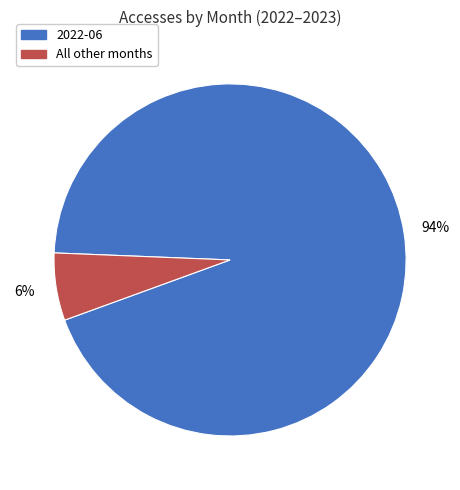

Rank the categories by value from lowest to highest.

All other months, 2022-06